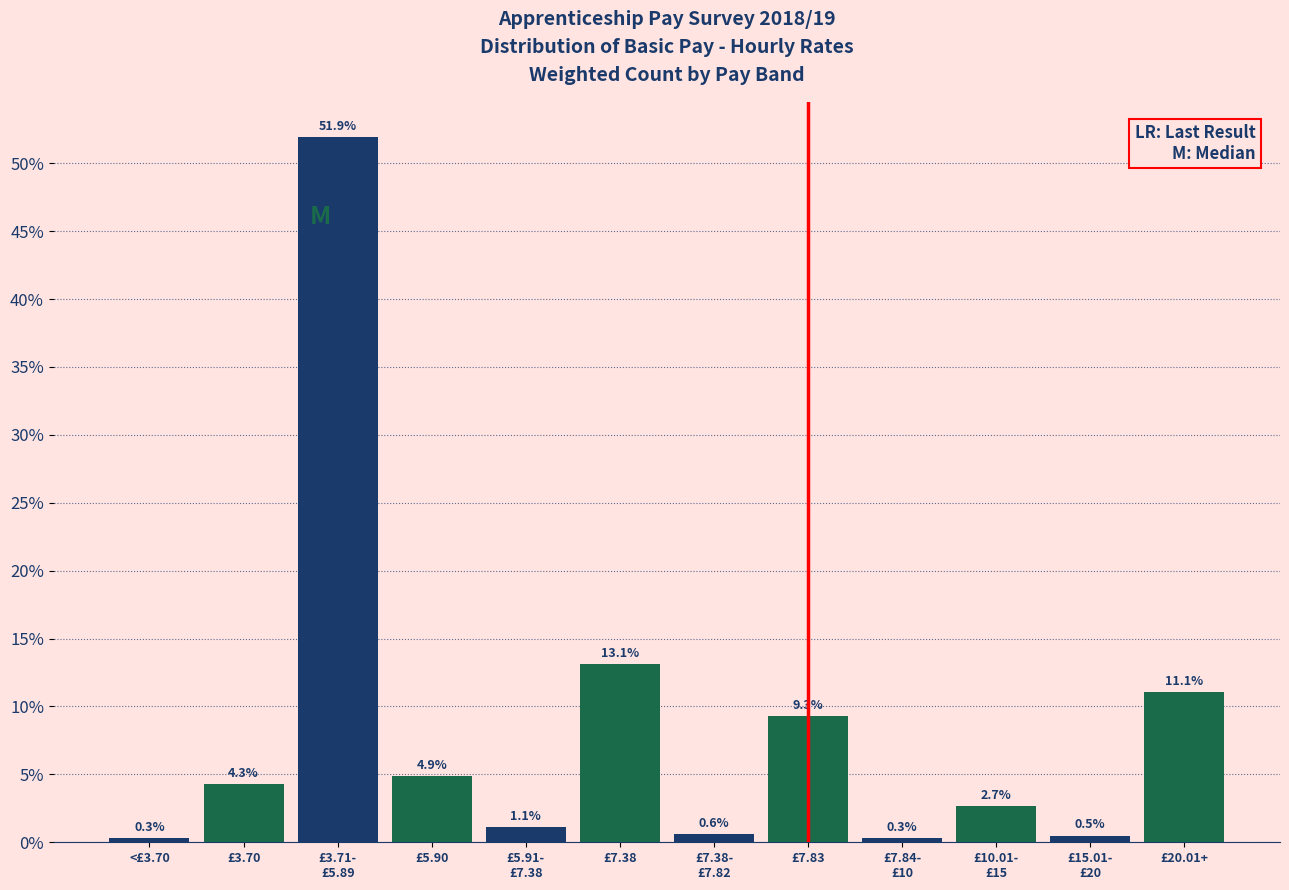

Reading left to right, extract all data points from this chart.

0.3	4.3	51.9	4.9	1.1	13.1	0.6	9.3	0.3	2.7	0.5	11.1